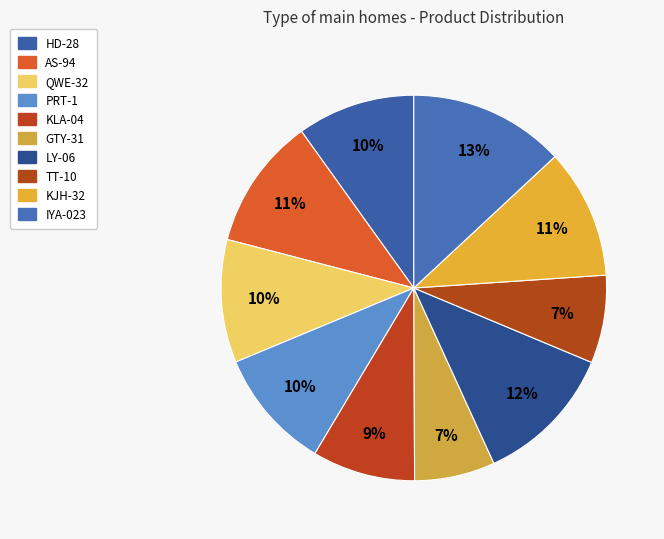

The TT-10 slice represents 7% of the pie. True or false?

True